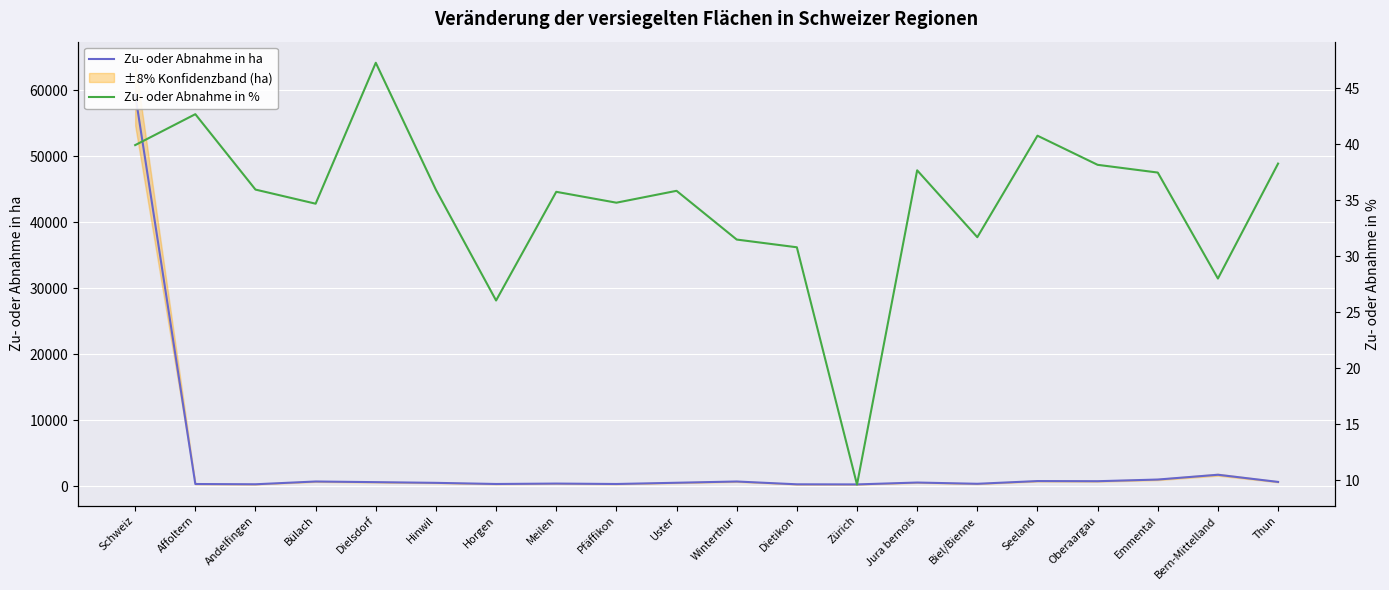

At which category does the chart reach its peak across all series?

Schweiz